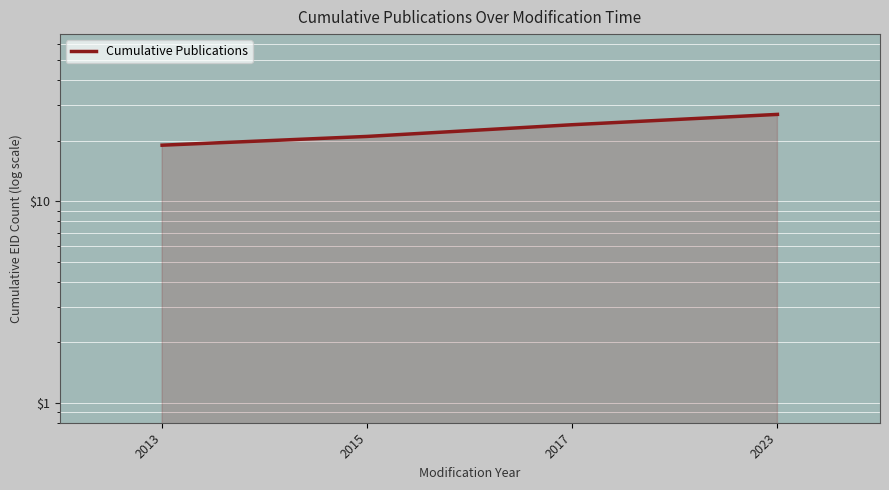

How many lines are shown in the chart?

1